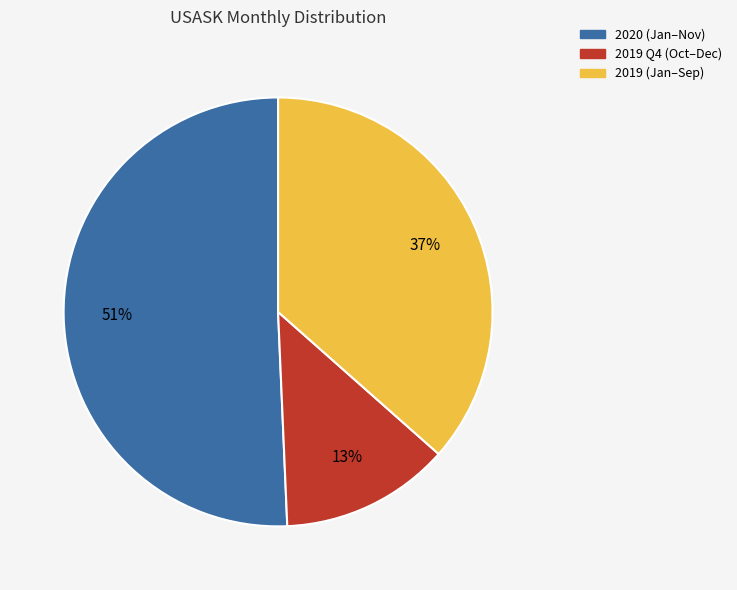

To the nearest percent, what is the average slice percentage?

33%